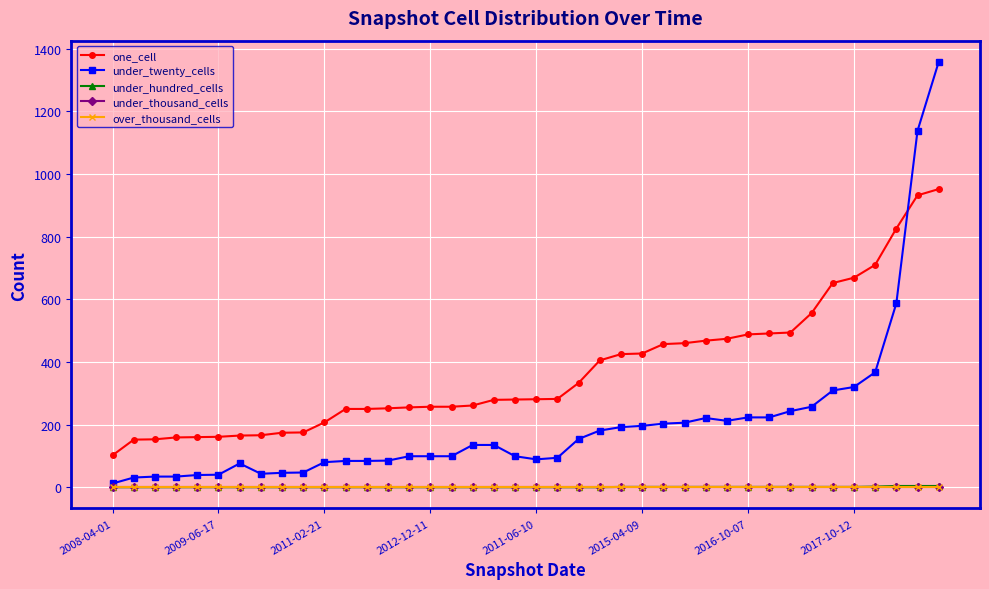

At which category does the chart reach its peak across all series?

39